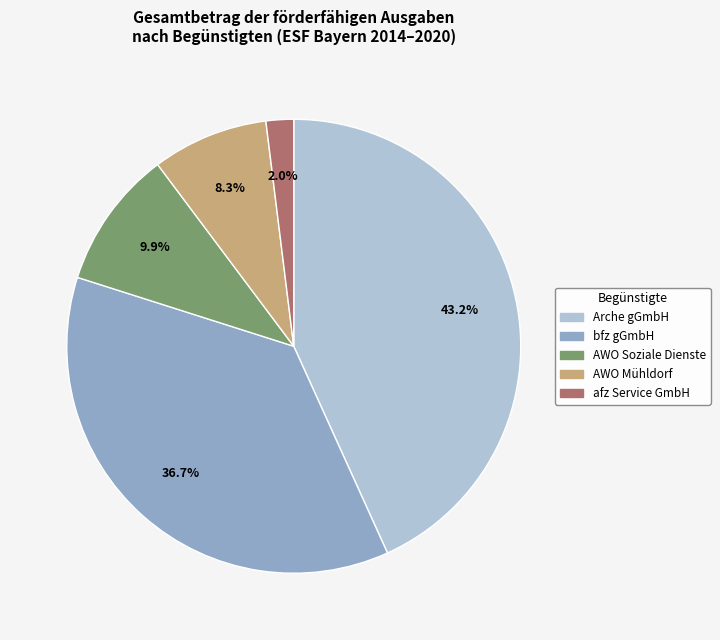

What is the ratio of the value at AWO Soziale Dienste to the value at AWO Mühldorf?

1.2